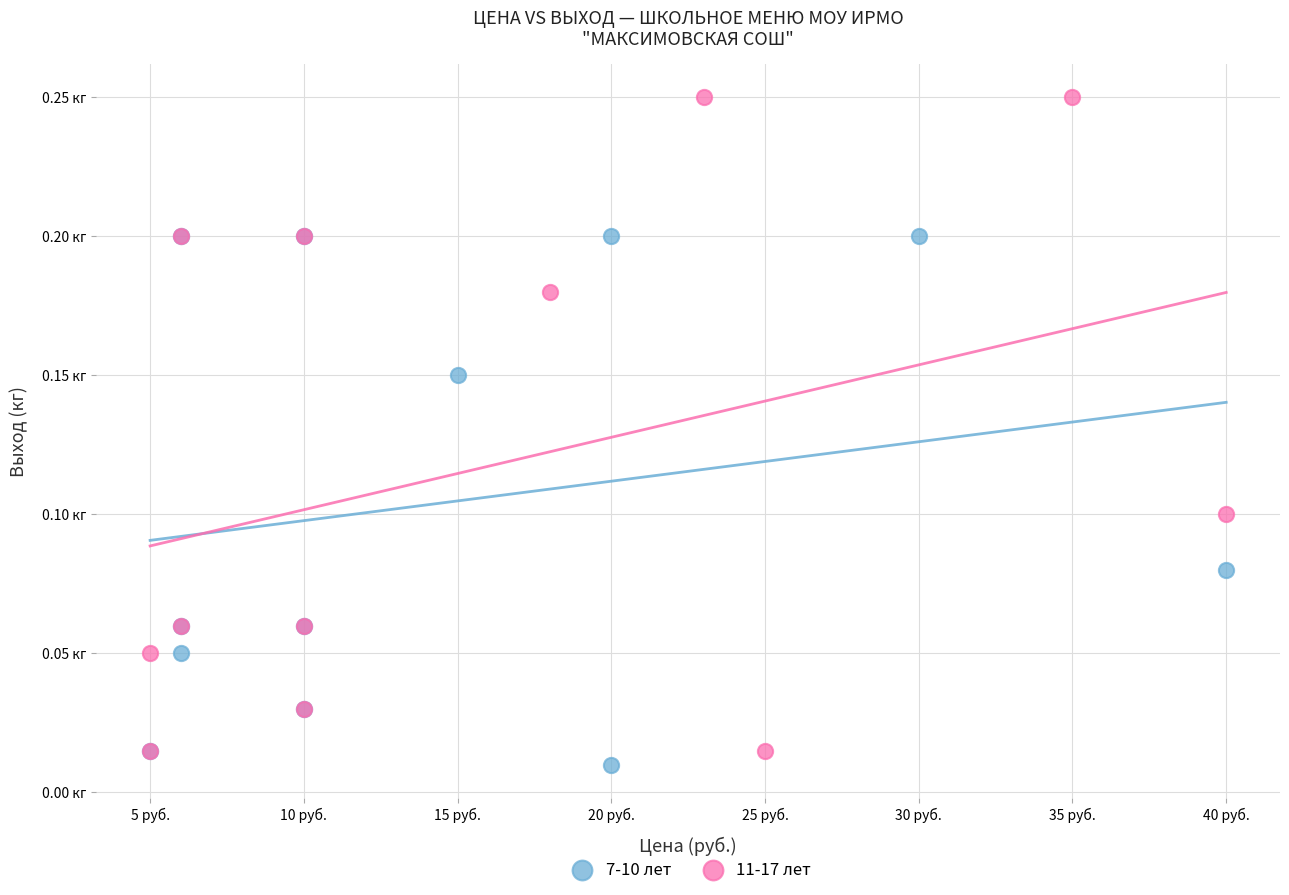

What are all the series names shown in the legend?

7-10 лет, 11-17 лет